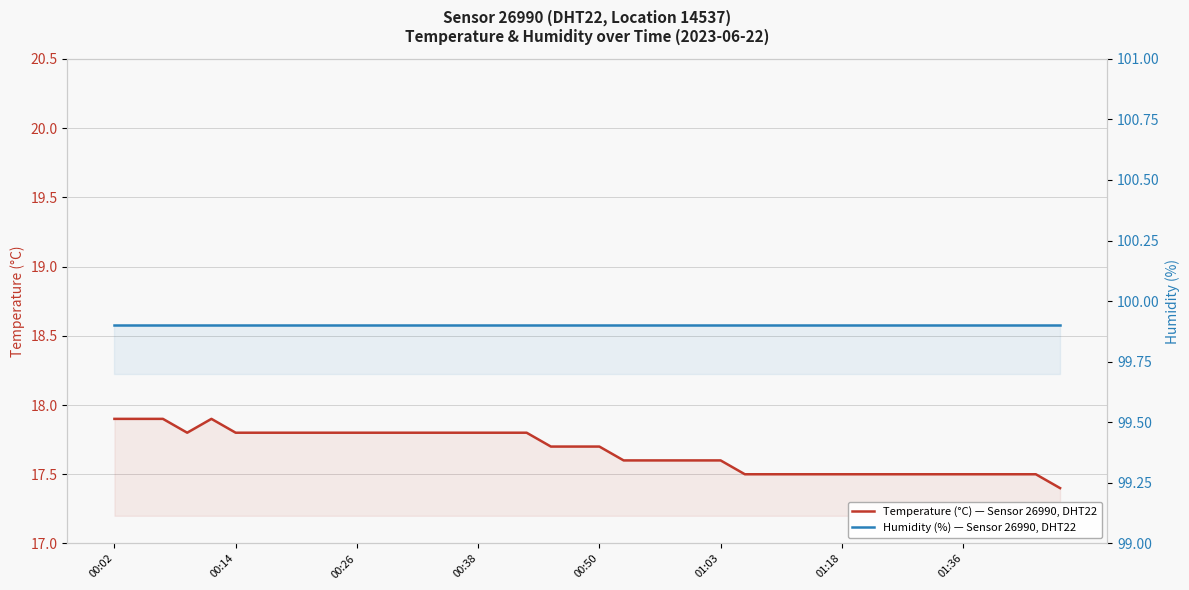

What is the value of the Temperature (°C) — Sensor 26990, DHT22 point at the 14th from the left?

17.8